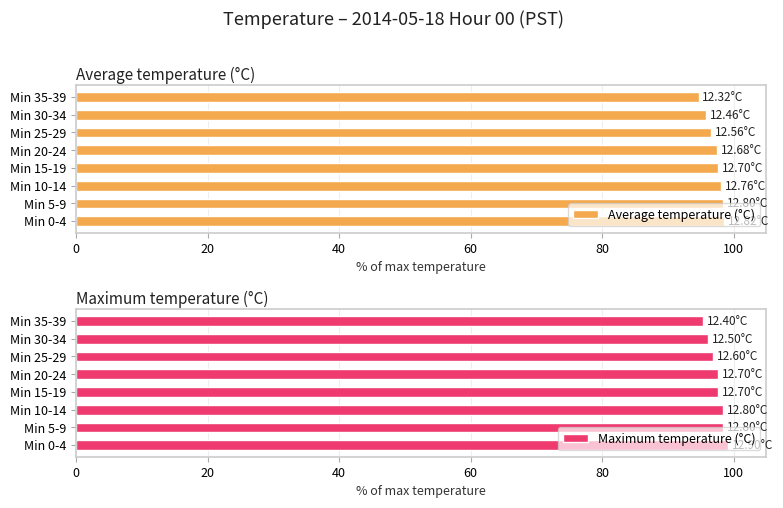

Reading right to left, list all the values displayed in this chart.

Average temperature (°C): 94.8	95.8	96.6	97.5	97.7	98.2	98.5	98.6
Maximum temperature (°C): 95.4	96.2	96.9	97.7	97.7	98.5	98.5	99.2